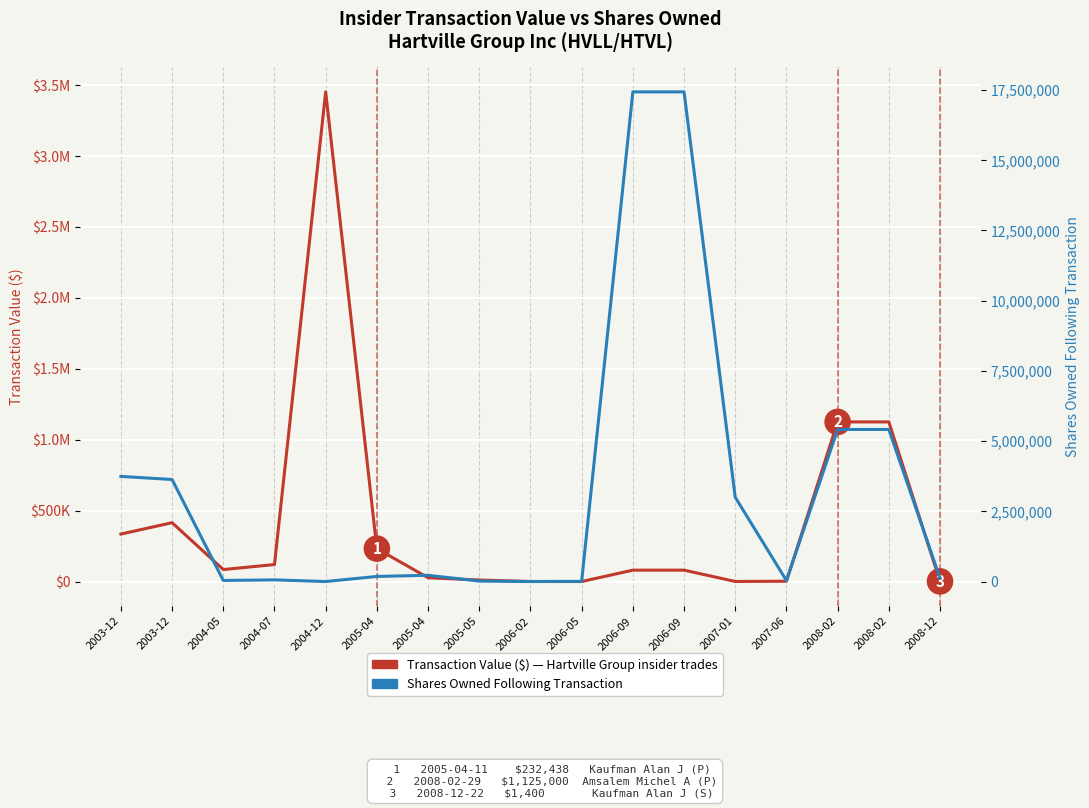

What is the maximum value for Transaction Value ($)?

3450500